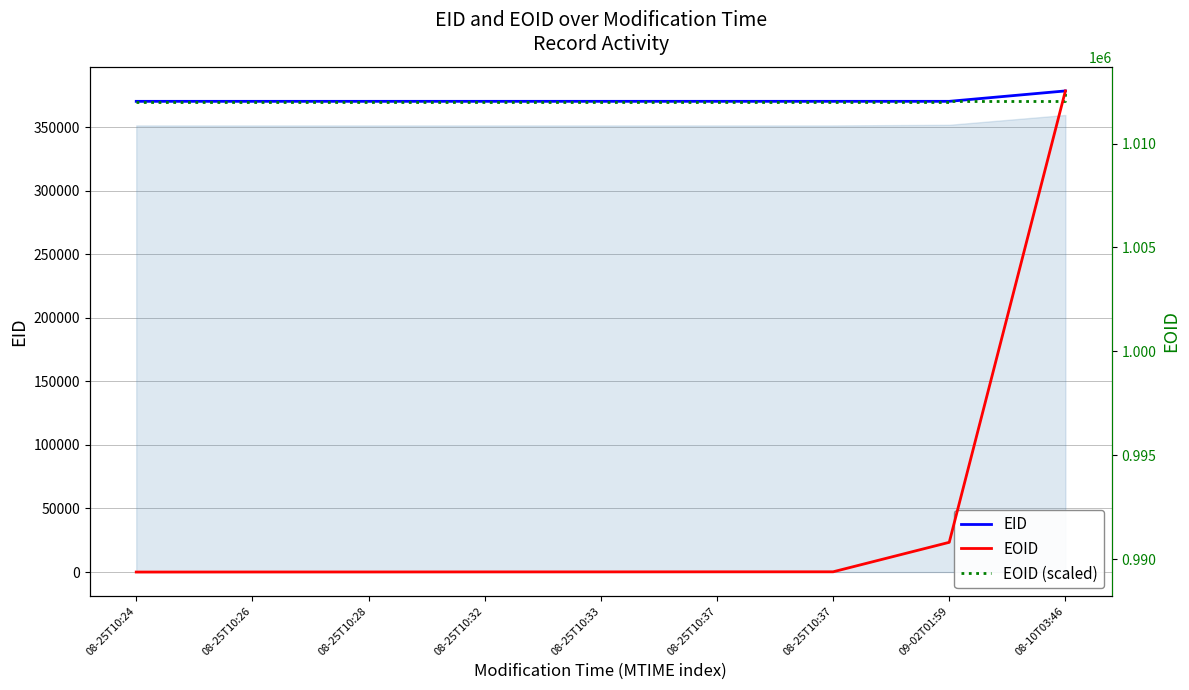

Is the value of EID at 08-10T03:46 greater than the value of EOID at 08-25T10:28?

No